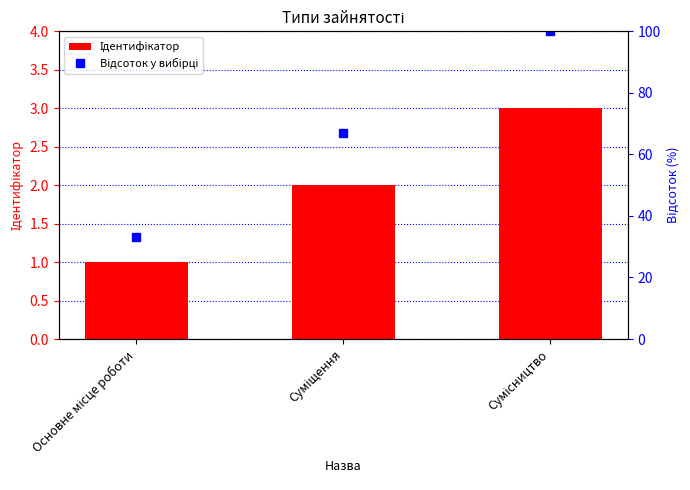

What is the total value across all series at Суміщення?

69